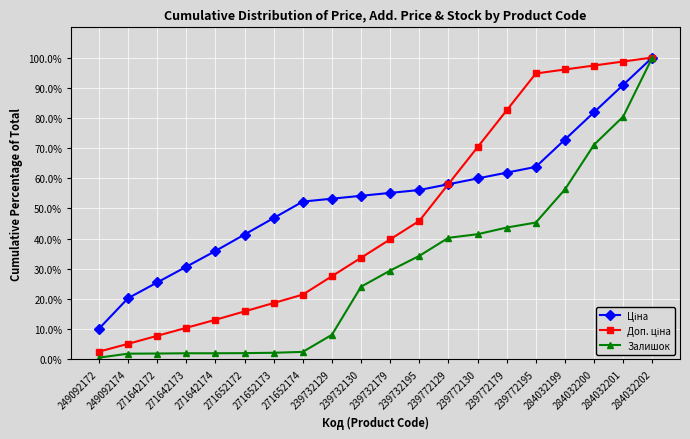

At how many categories does at least one series exceed 65?

7